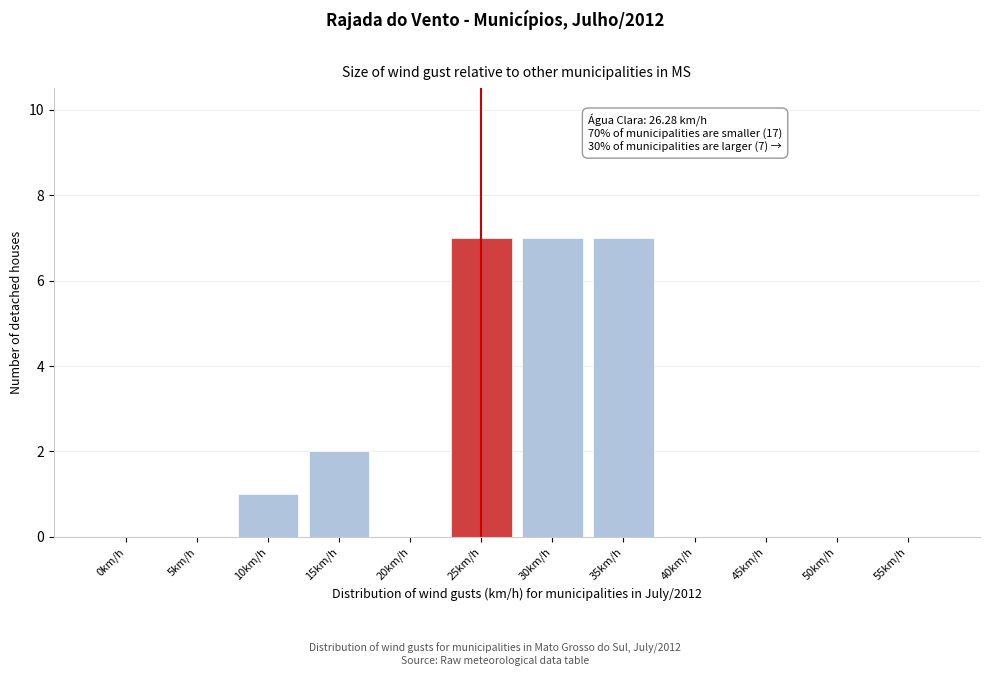

Reading right to left, transcribe all the data shown in this chart.

55km/h=0	50km/h=0	45km/h=0	40km/h=0	35km/h=7	30km/h=7	25km/h=7	20km/h=0	15km/h=2	10km/h=1	5km/h=0	0km/h=0